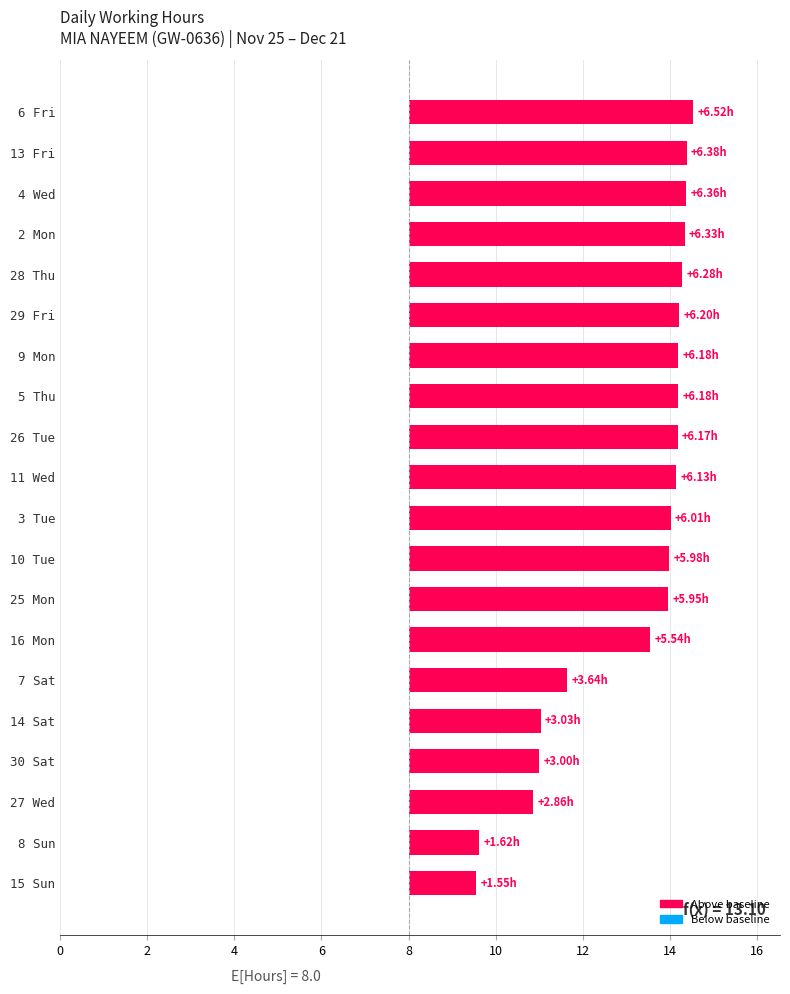

How many bars are there in total?

20